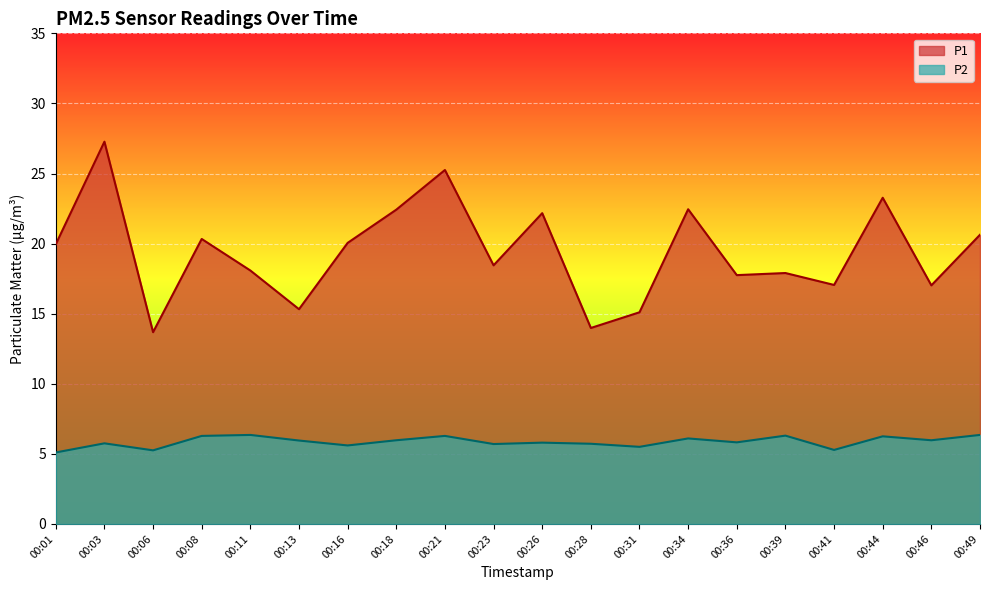

At 00:03, list the series in order from largest to smallest.

P1, P2